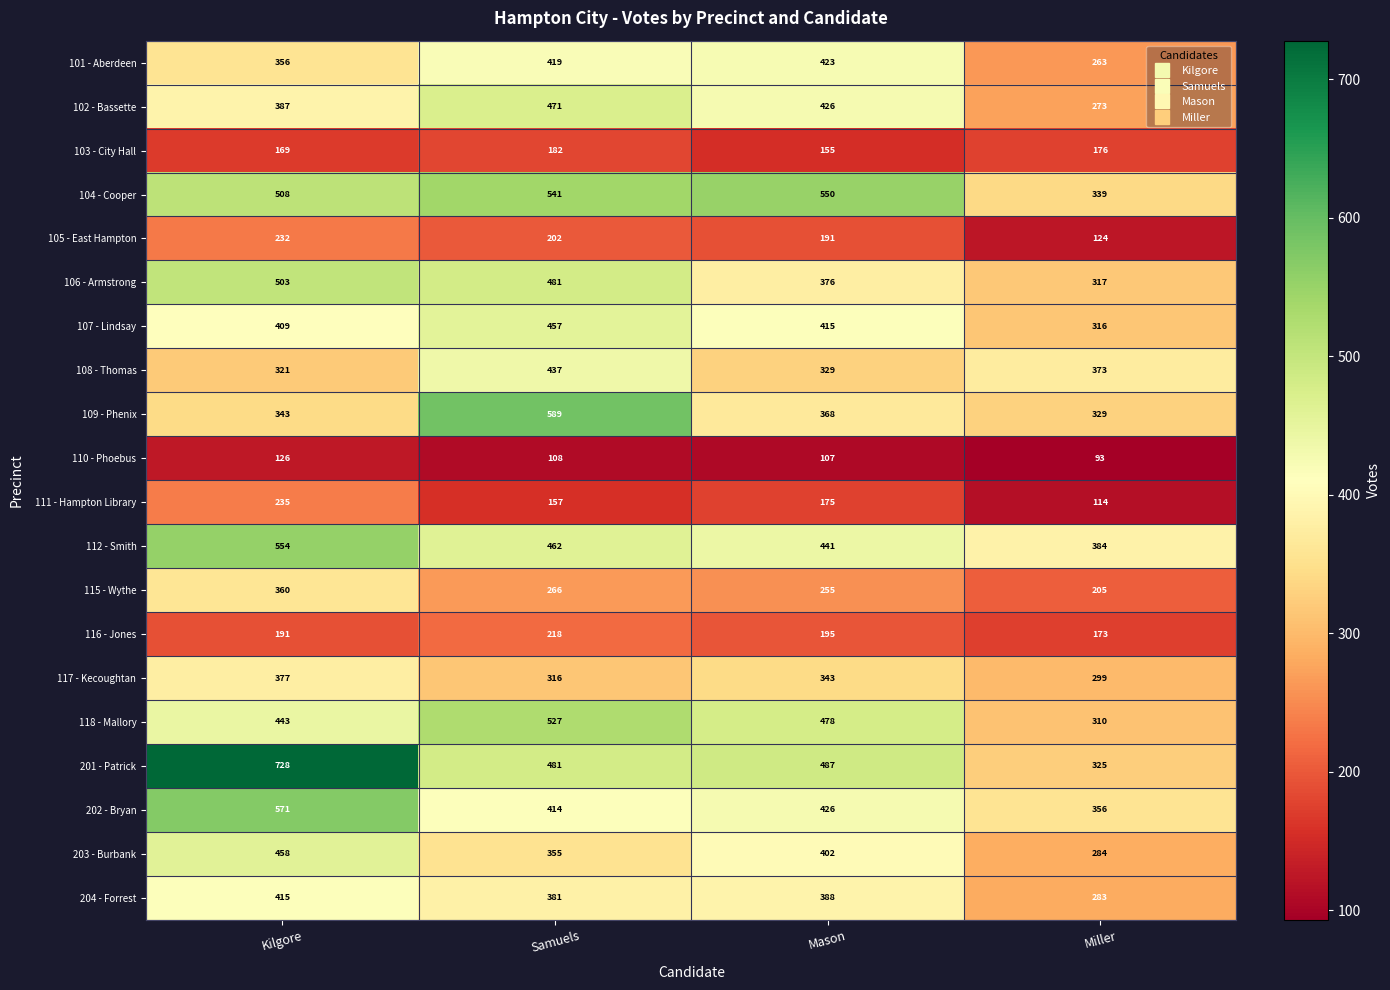

Where is 112 - Smith nearest to the value 469?

Samuels